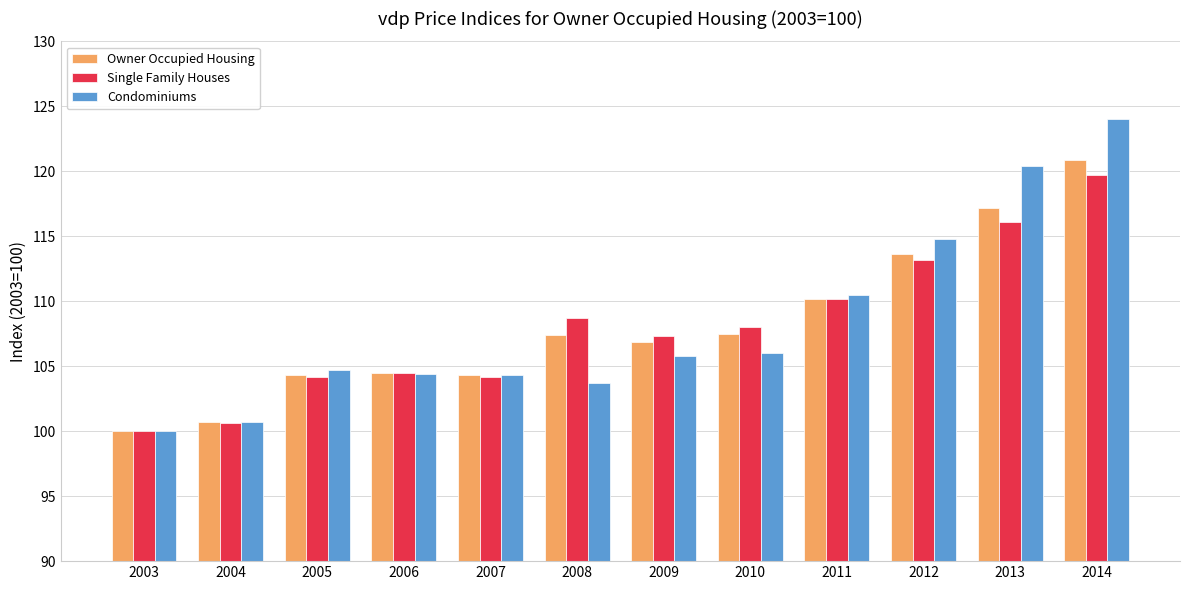

What is the total value across all series at 2007?

312.8